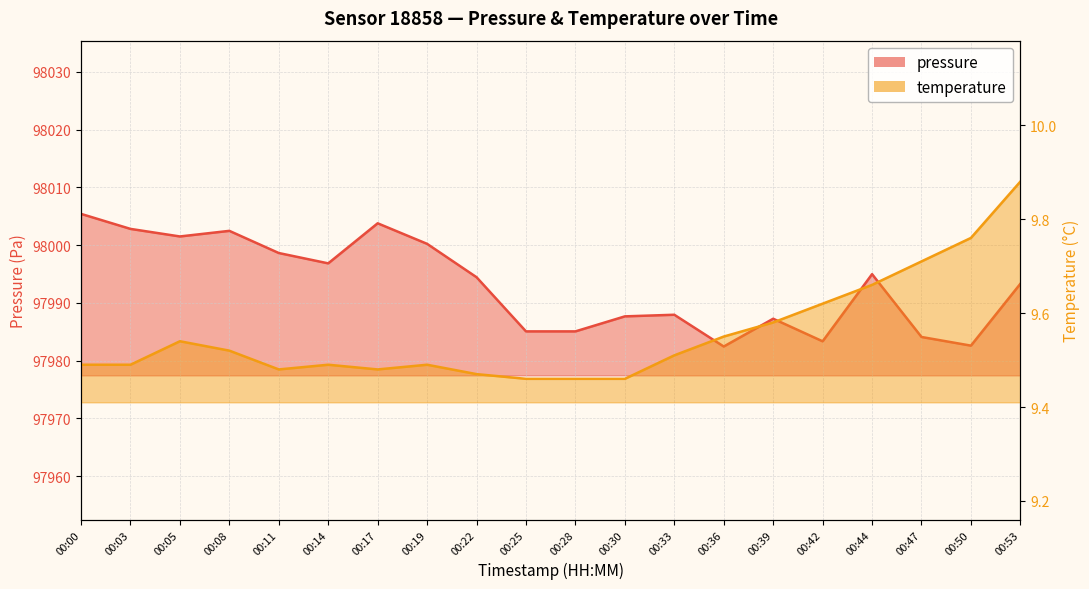

True or false: pressure has more than 1 interior local peaks.

True